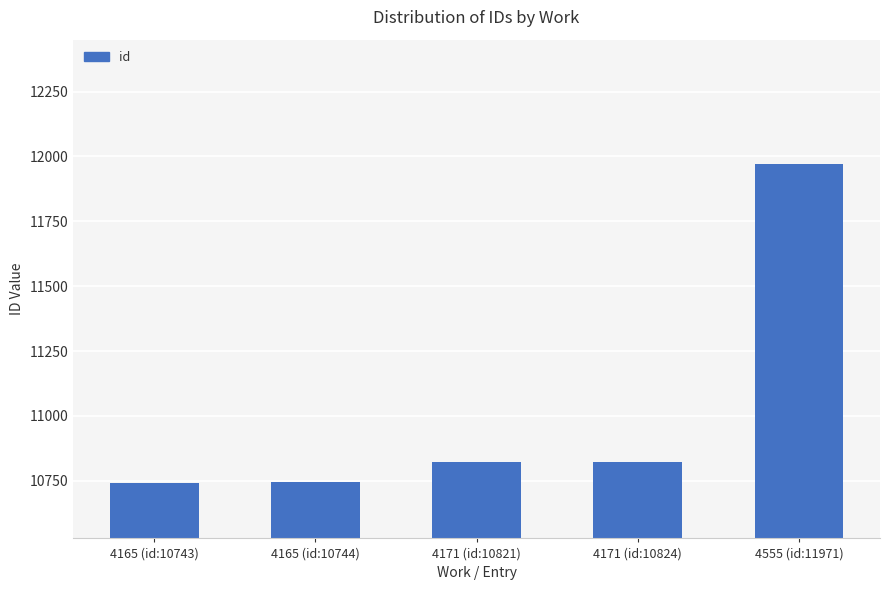

What is the label of the 5th bar from the right?

4165 (id:10743)